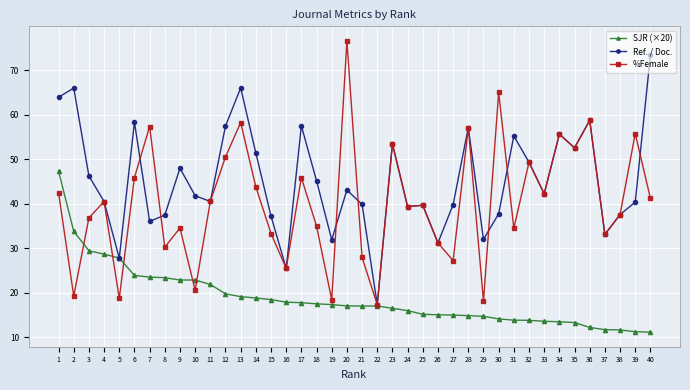

Where does the SJR (×20) series first go above 17?

1